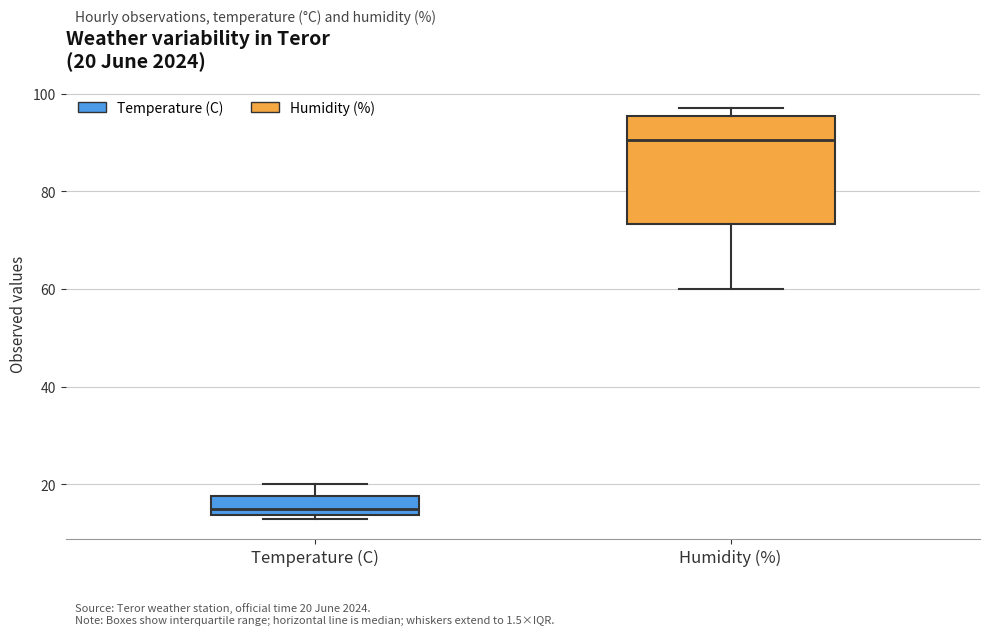

Which box's median line is the lowest?

Temperature (C)